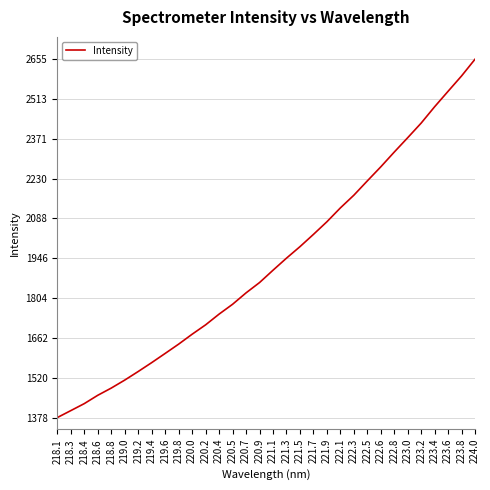

Is it true that the value at 224.0 is 2655.4?

True